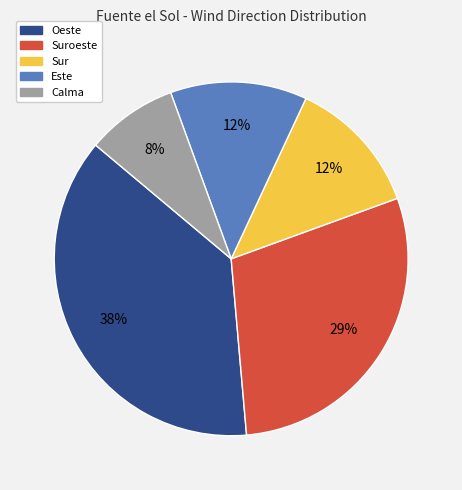

Is there a majority slice in this chart?

No